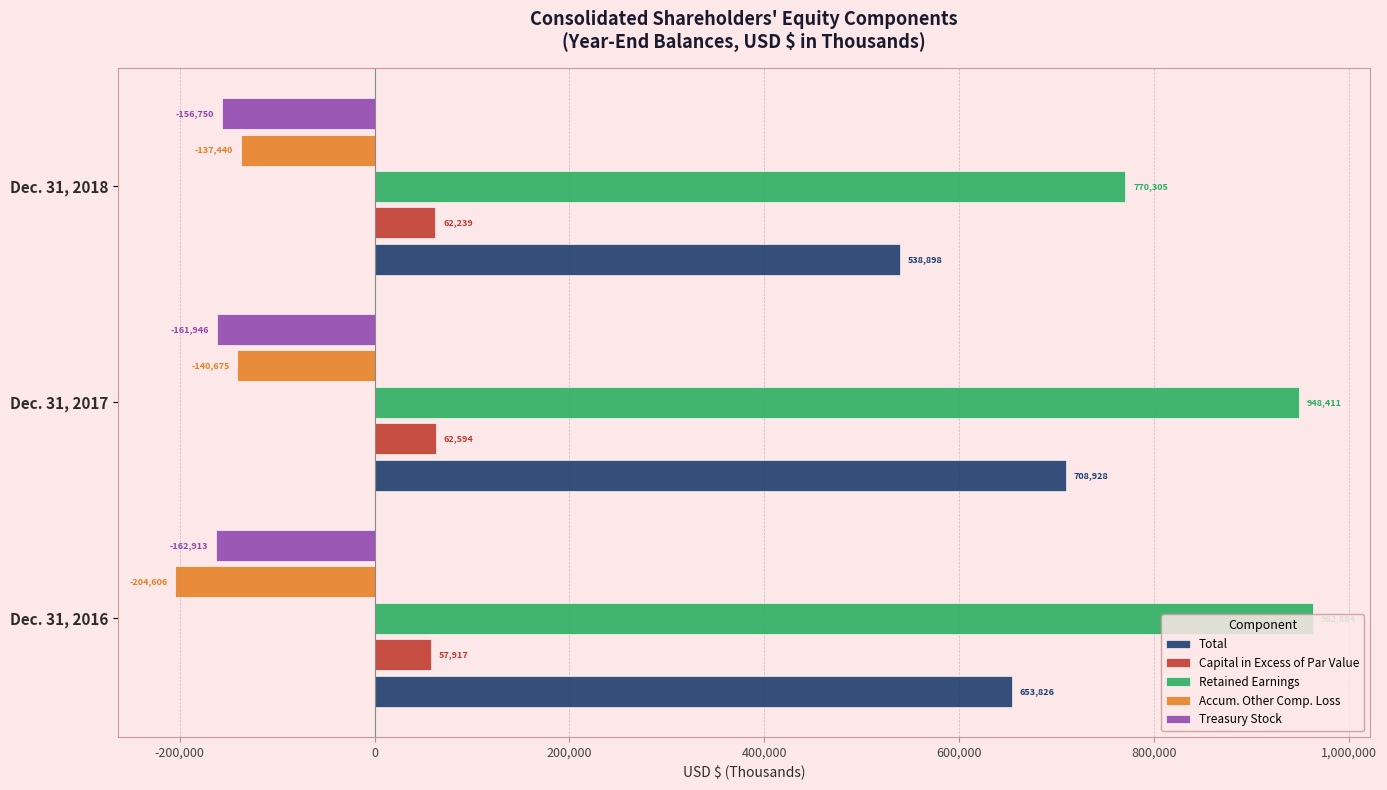

How many categories are shown in the chart?

3